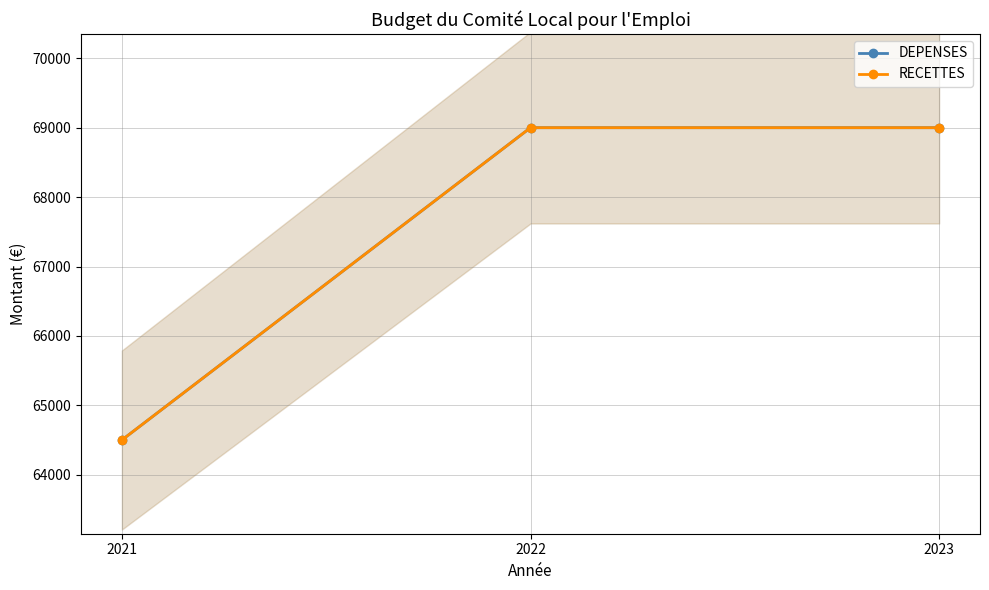

Does the chart have visible grid lines?

Yes